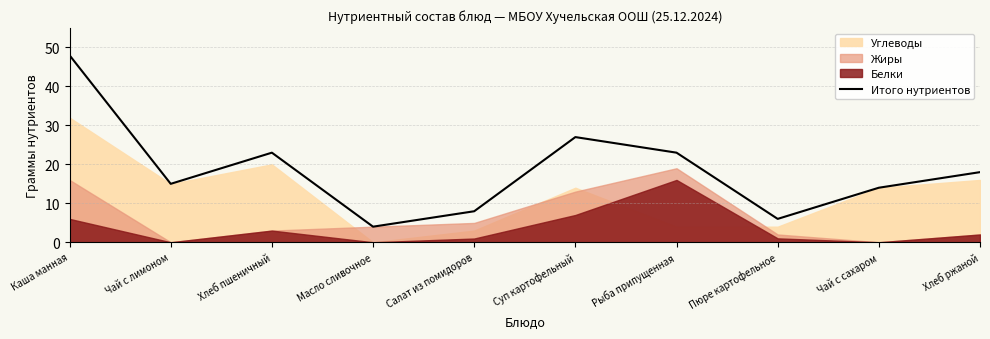

How many lines are shown in the chart?

1